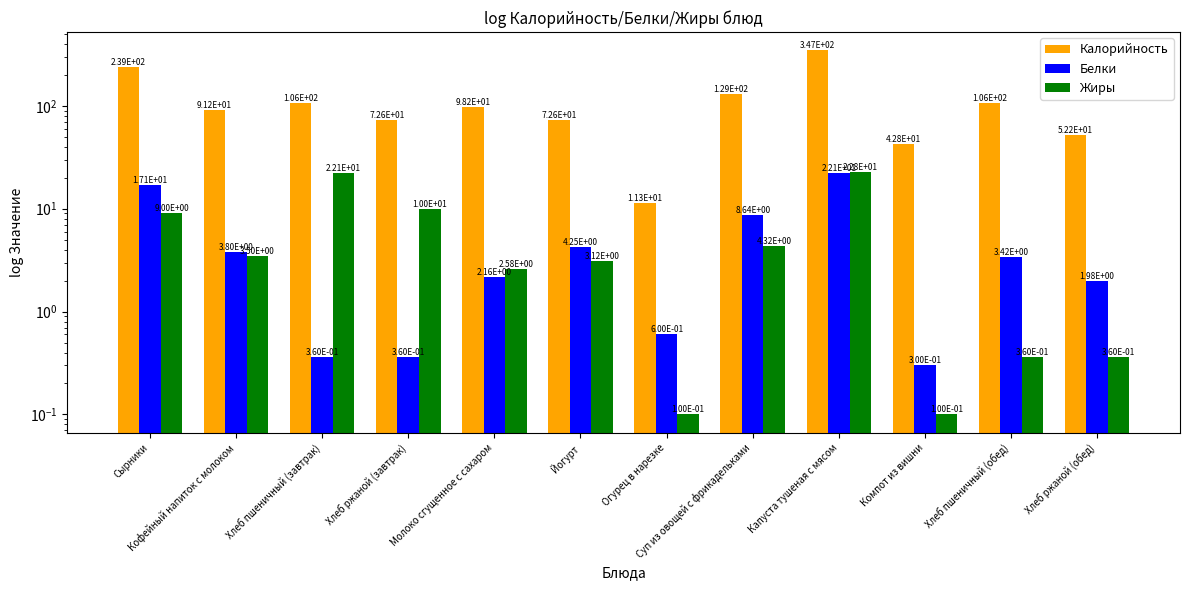

List the series in order of their peak value, highest first.

Калорийность, Жиры, Белки